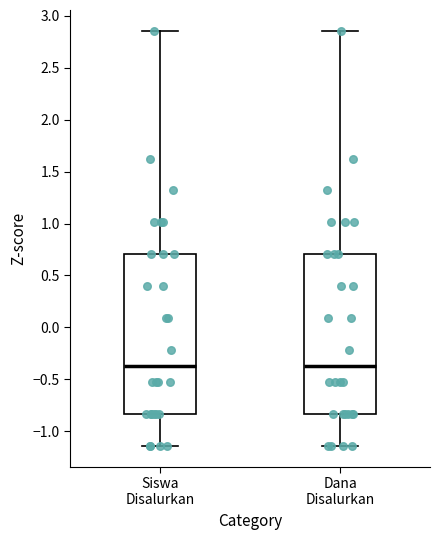

Reading left to right, read every box against the y-axis: the position of its median line, the range the box covers, and the ends of its whiskers. The values are not printed on the chart, so give them approximately, as read against the axis.

Siswa Disalurkan: median -0.35, box -0.85 to 0.70, whiskers -1.15 to 2.85
Dana Disalurkan: median -0.35, box -0.85 to 0.70, whiskers -1.15 to 2.85